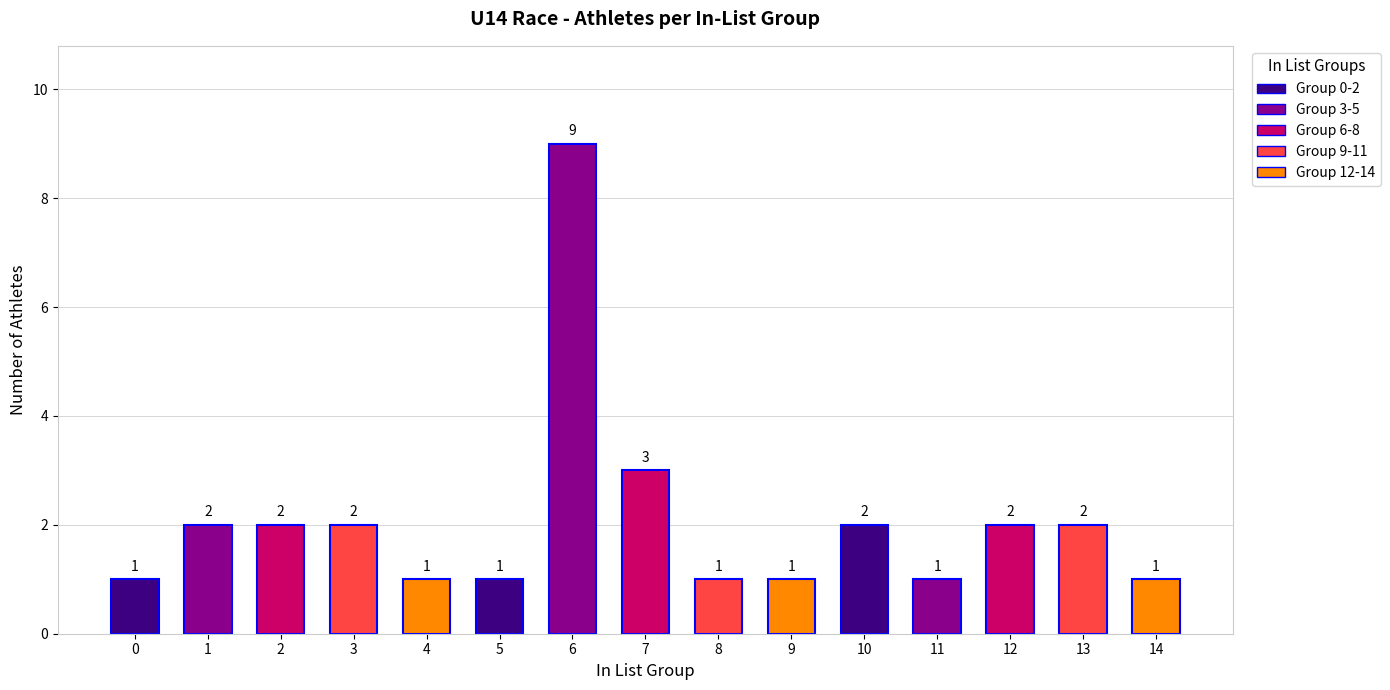

What is the maximum value shown in the chart?

9